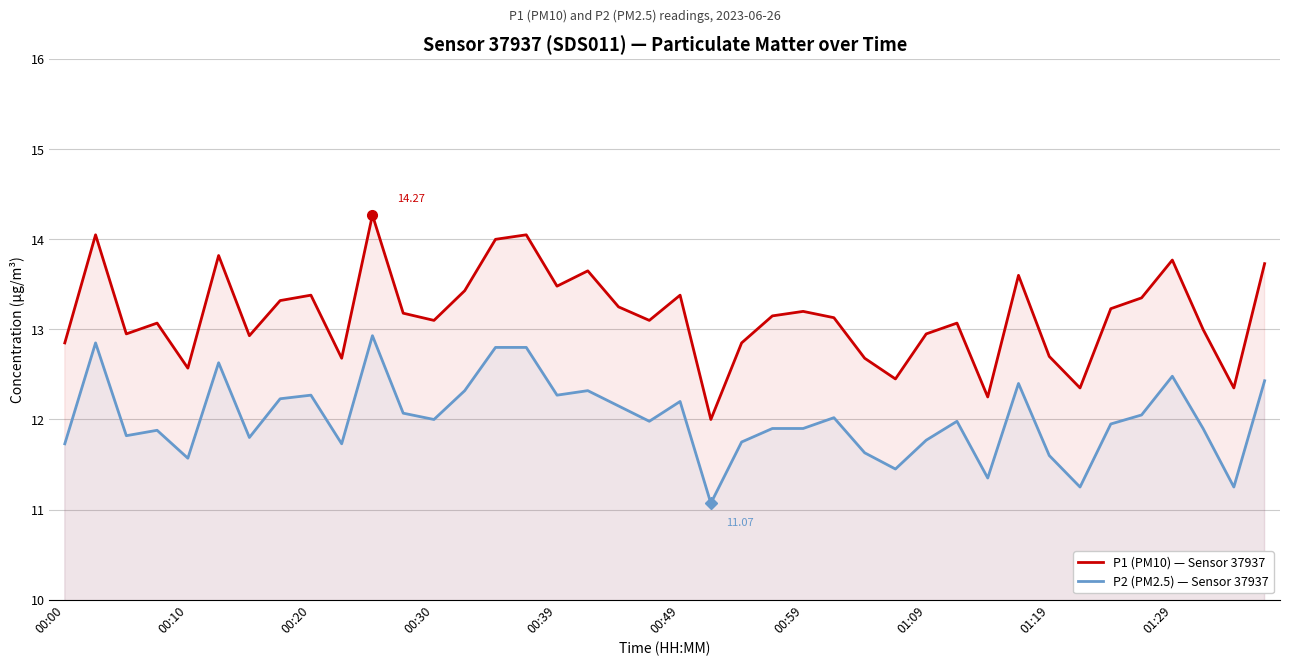

Which series changed the most between 00:00 and 34?

P1 (PM10) — Sensor 37937